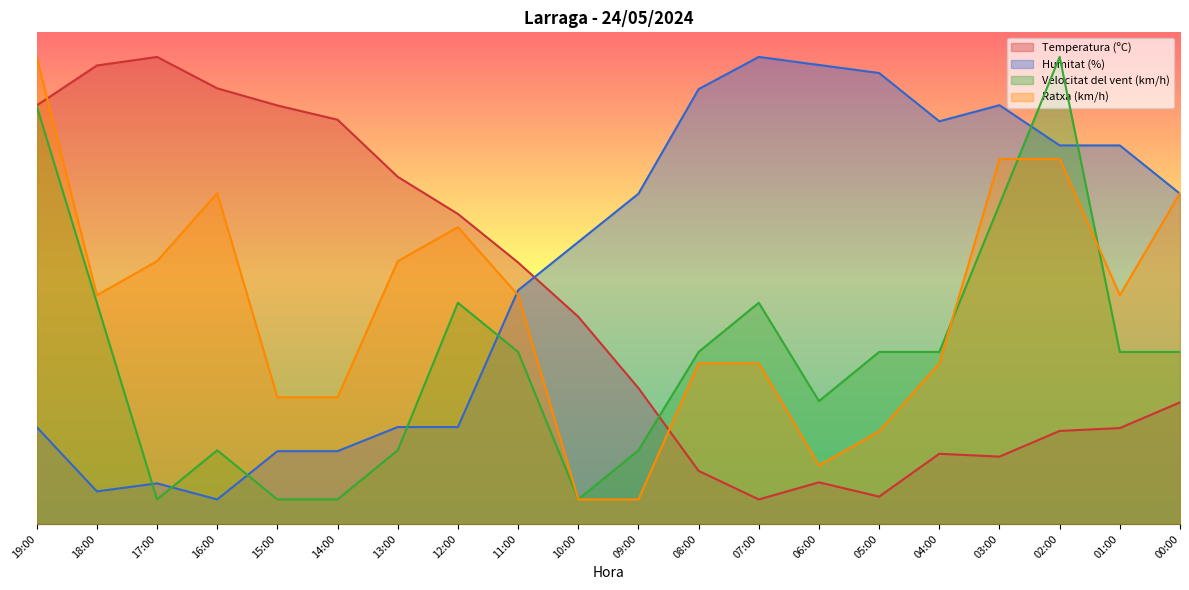

How many values in the Ratxa (km/h) series are below 46?

9